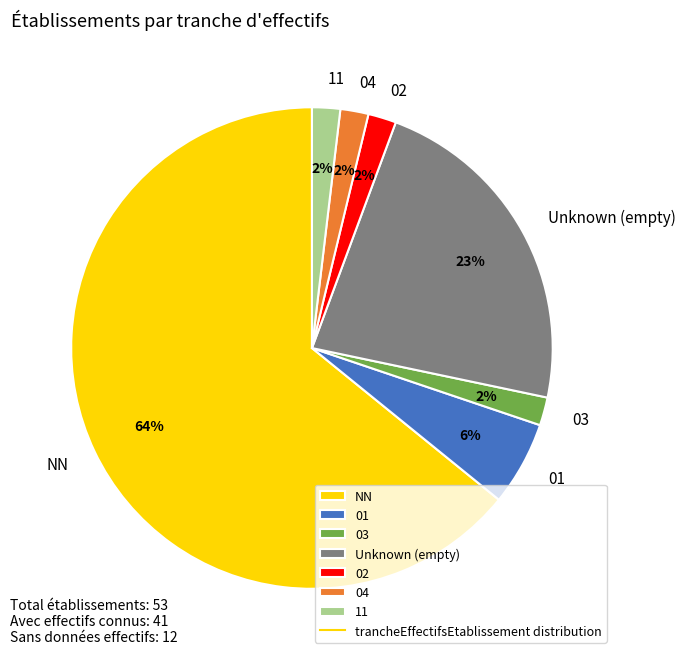

The 04 slice represents 2% of the pie. True or false?

True